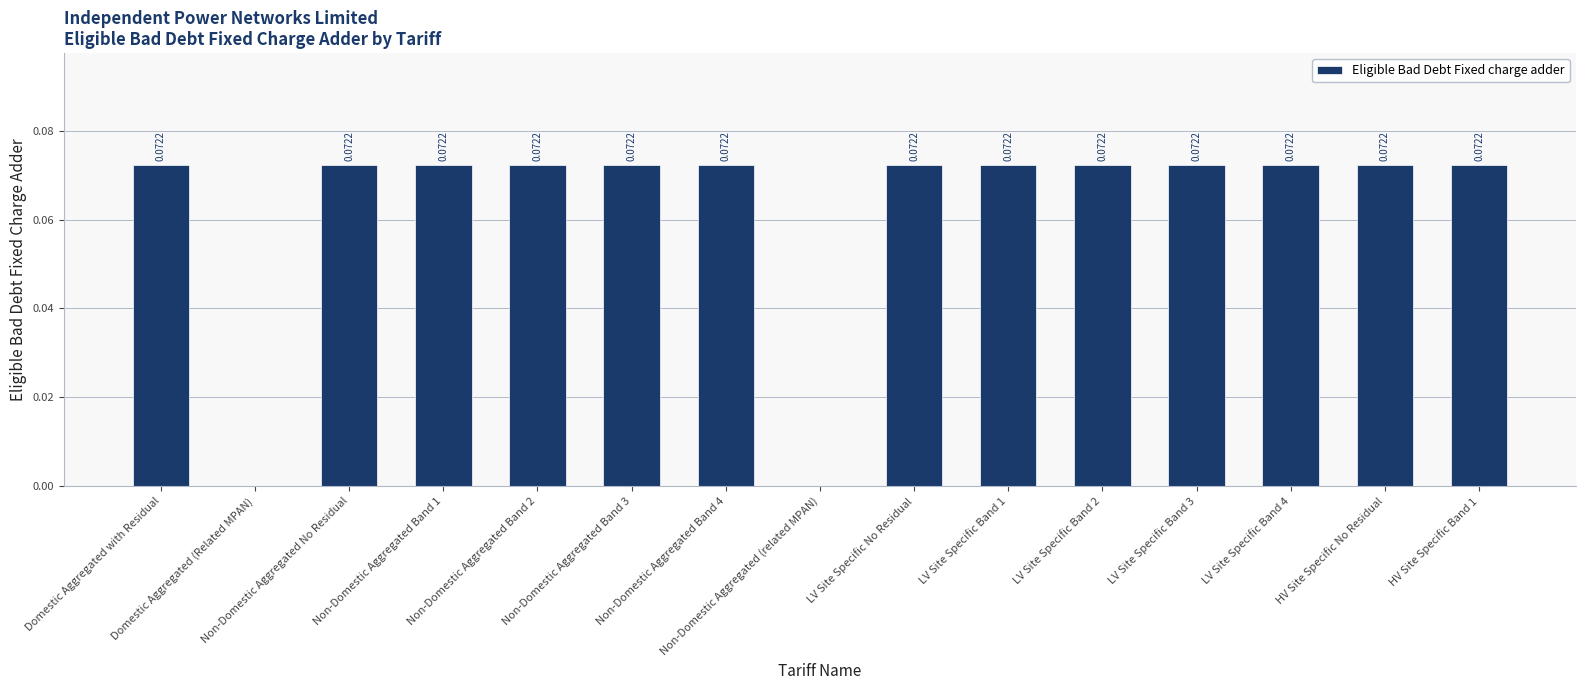

Count the number of categories in the chart.

15